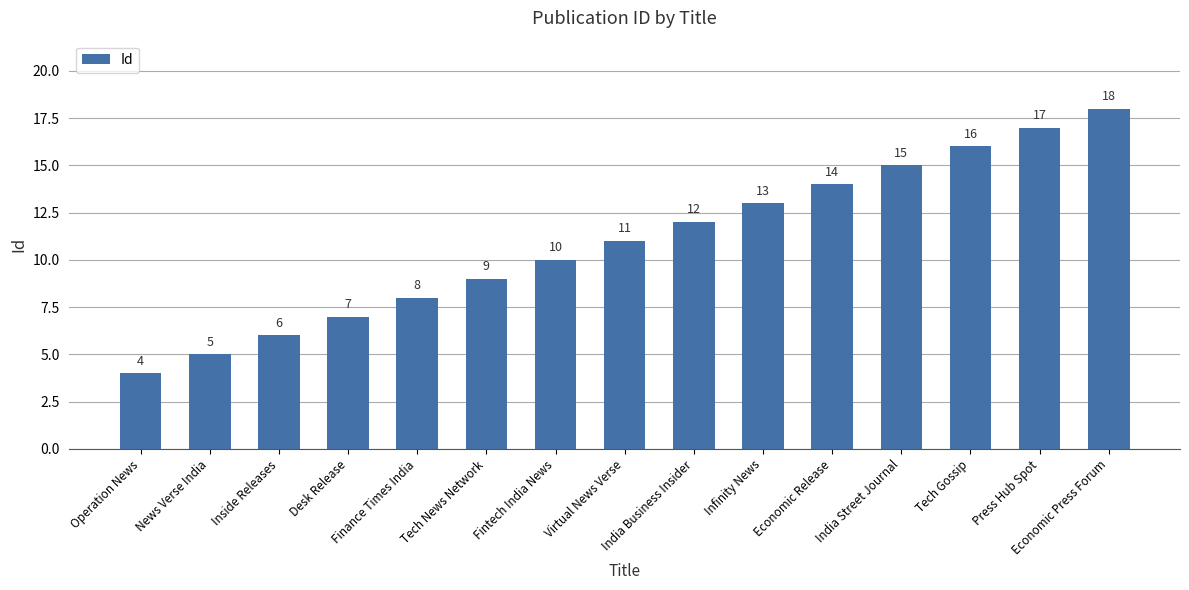

What is the minimum value shown in the chart?

4